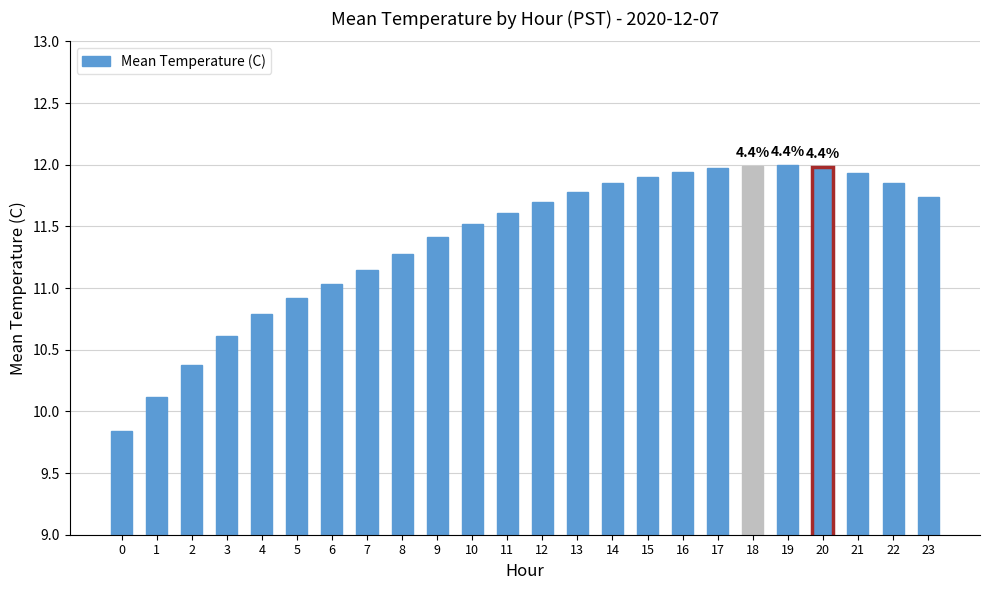

True or false: the data shows 11.6 at 11.

True